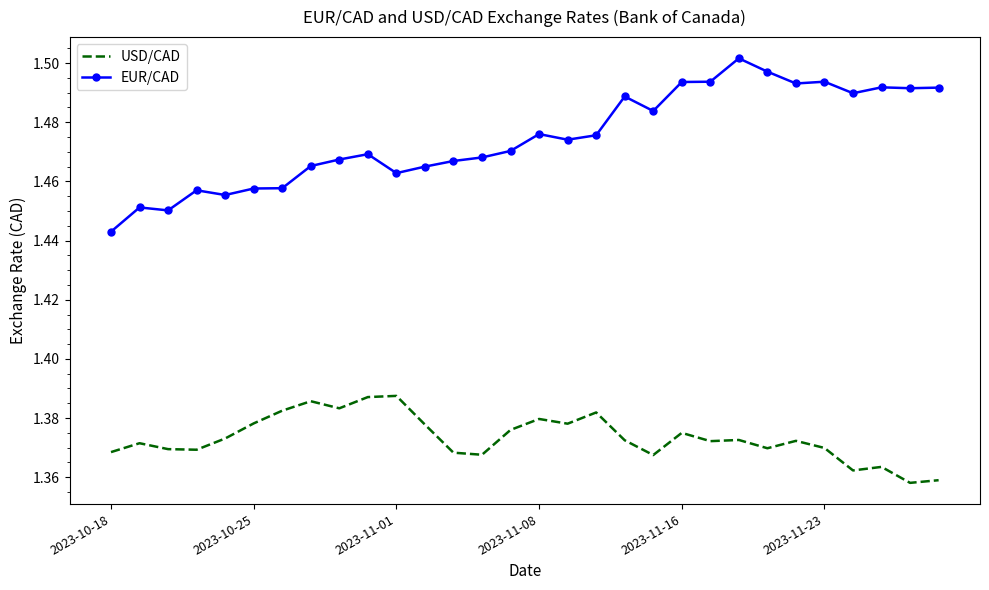

Which series has the largest total across all categories?

EUR/CAD